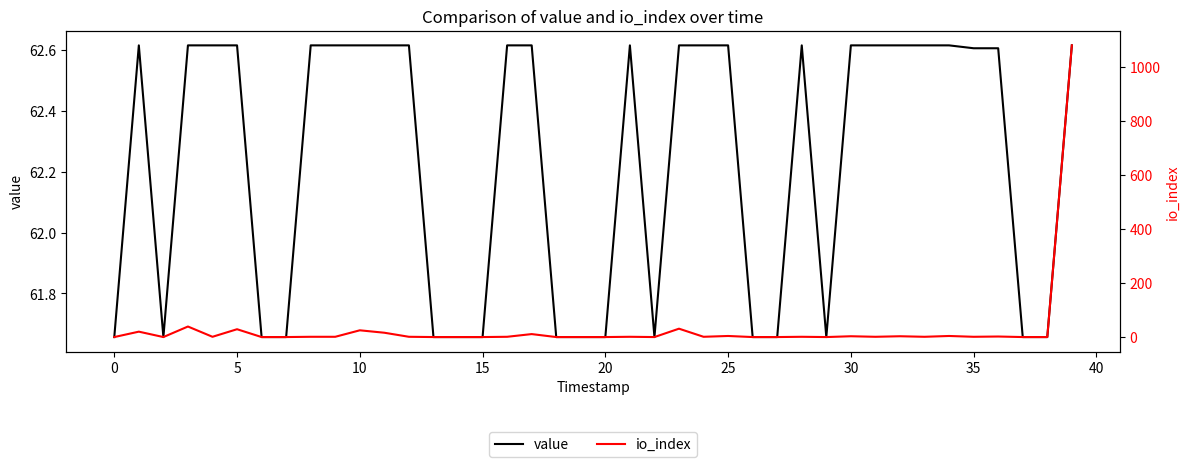

Does the chart display data point markers on the line(s)?

No